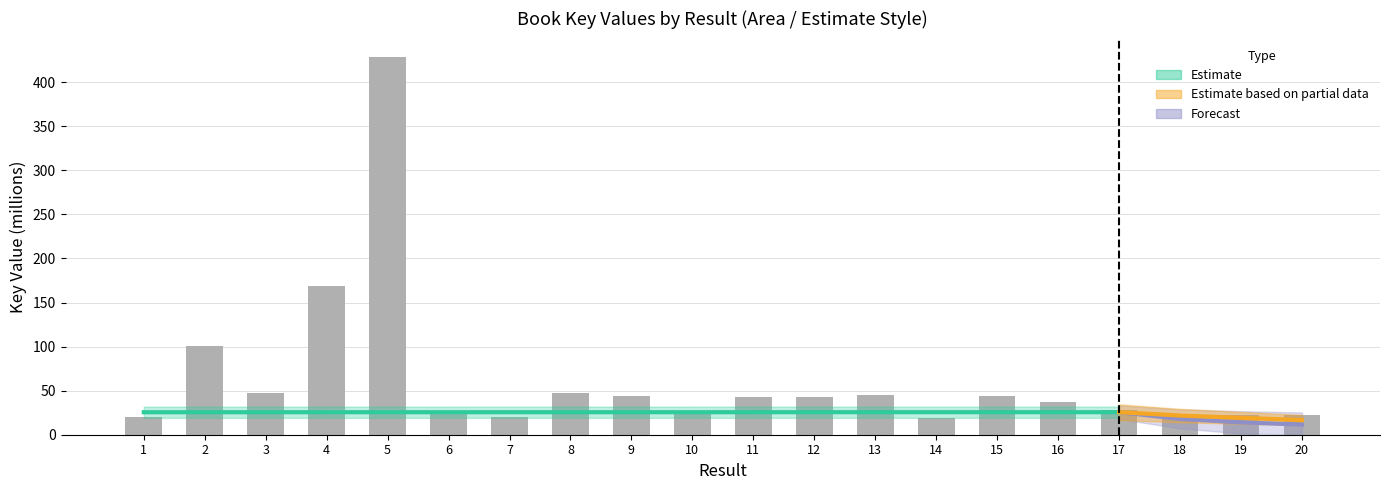

Reading left to right, extract all data points from this chart.

19.6	100.2	47.2	168.5	428.1	27.4	20.1	47.6	44.4	23.7	43.2	42.5	44.8	19.0	44.3	36.7	28.4	22.8	22.0	22.2